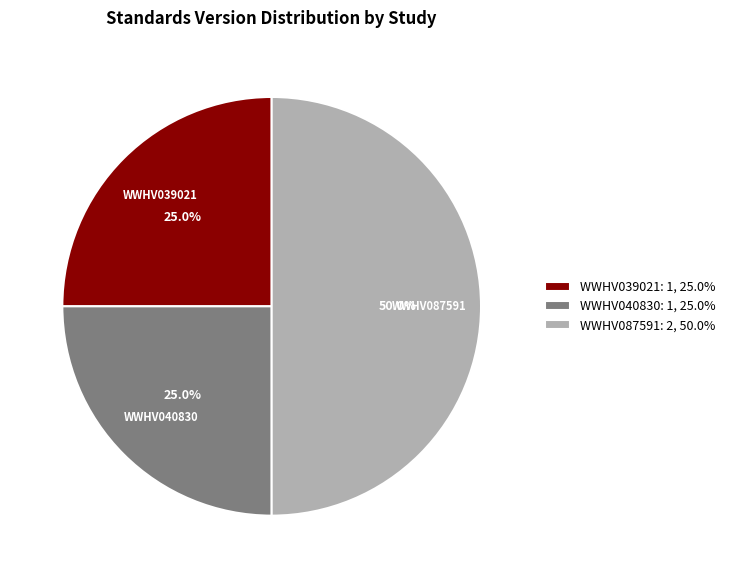

What percentage do WWHV087591 and WWHV039021 together represent?

75.0%